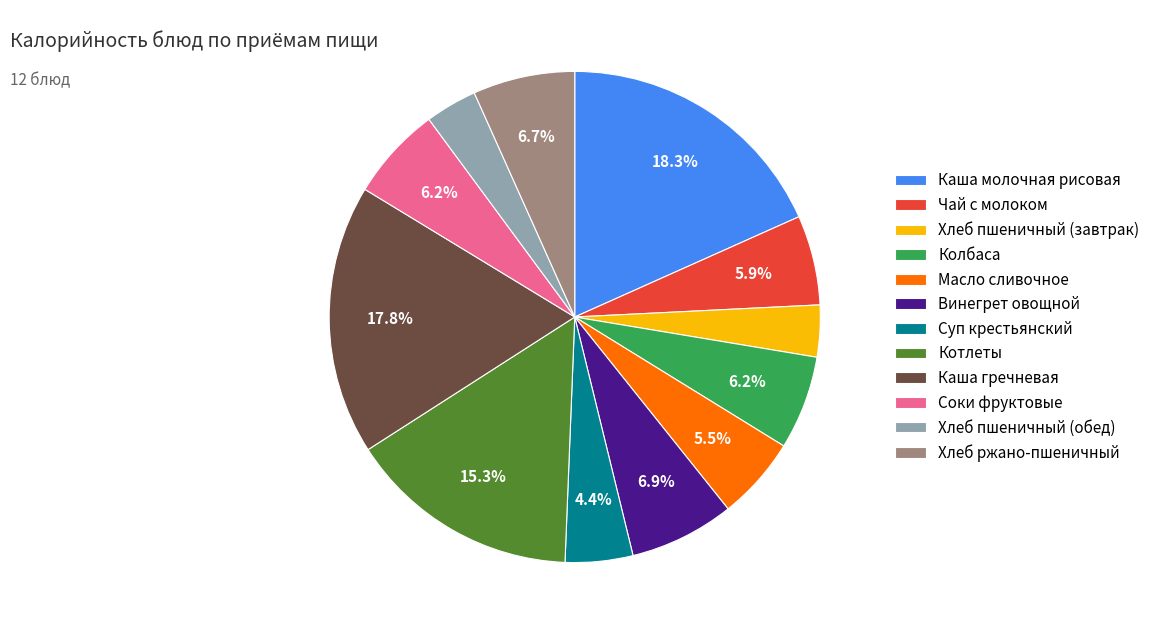

Is there a majority slice in this chart?

No